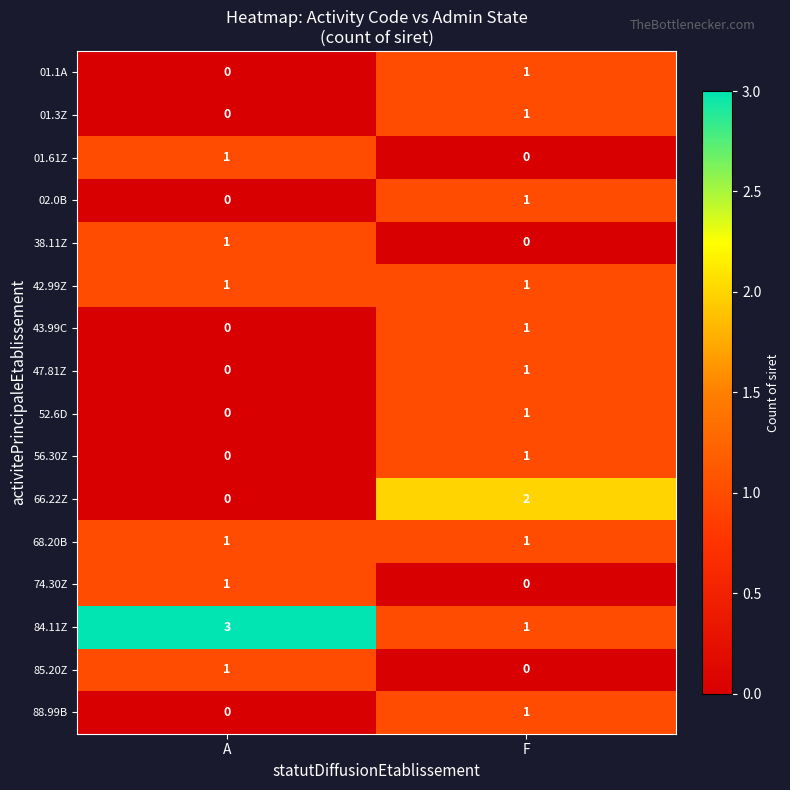

What is the difference between the highest and lowest values at A?

3